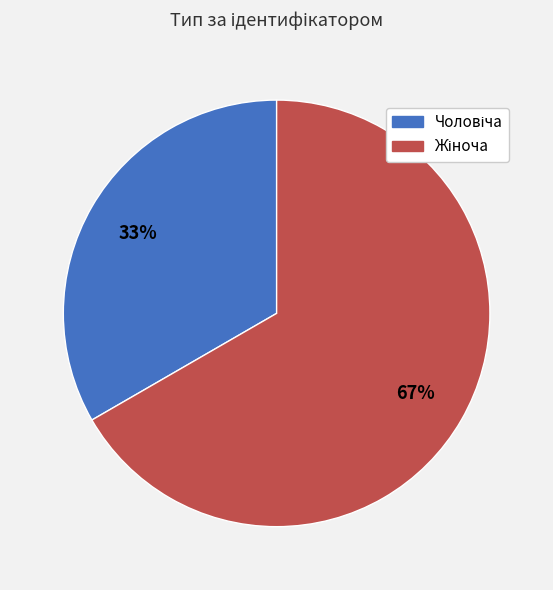

Does any single category account for the majority?

Yes